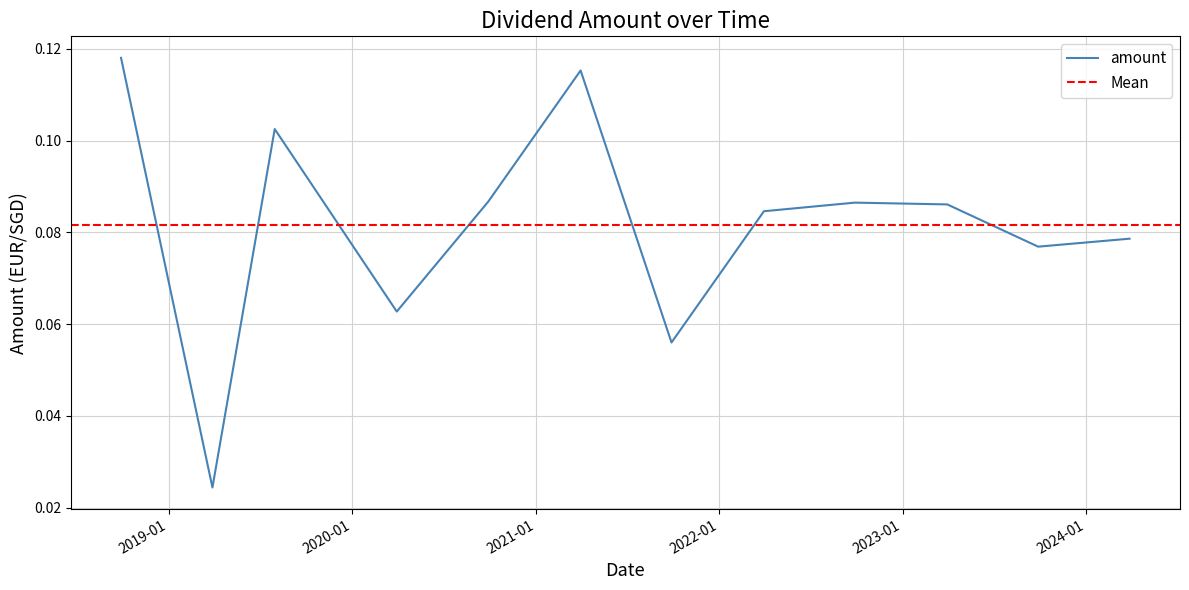

Which category has the highest value across all series?

2018-09-28